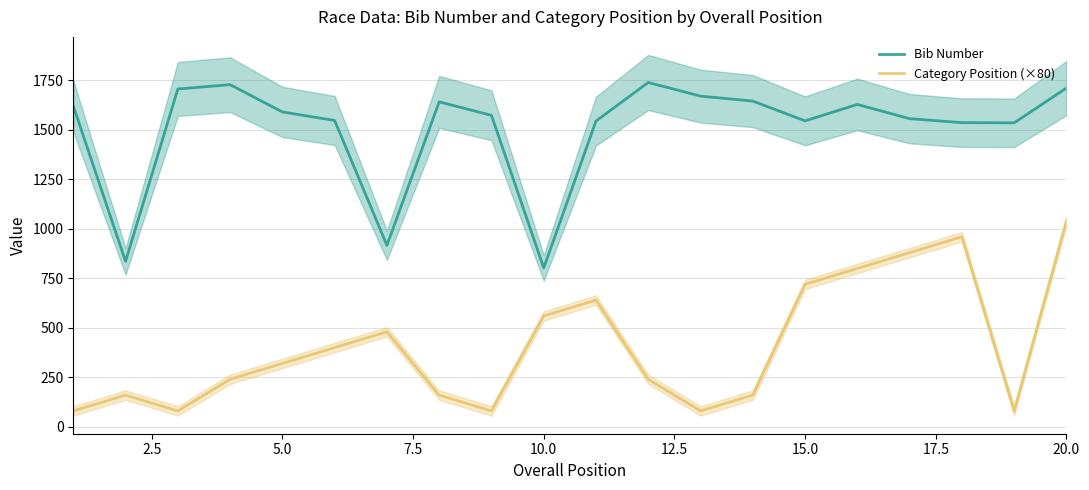

True or false: Bib Number and Category Position (×80) cross at least once.

False